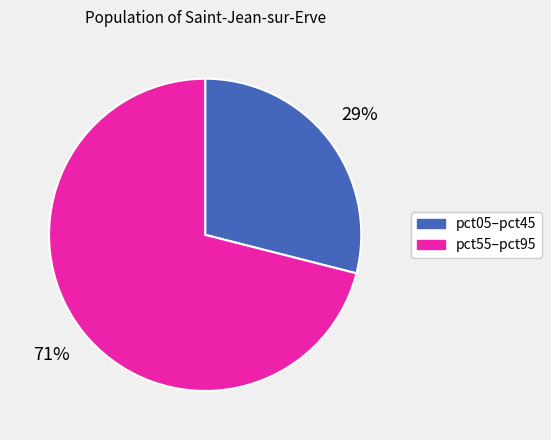

Count the number of slices in the pie.

2